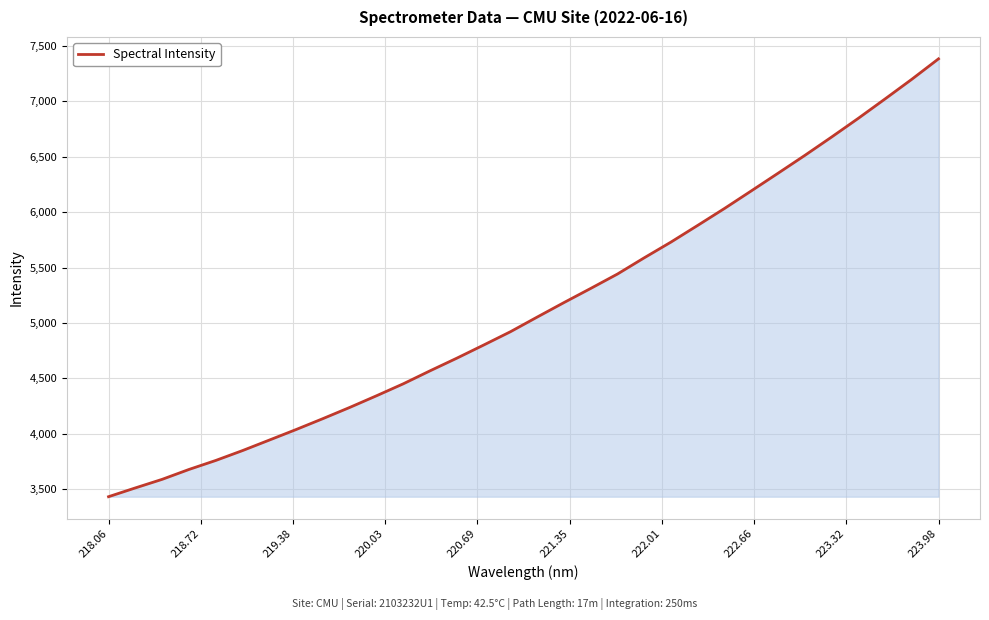

What is the smallest value displayed?

3432.0